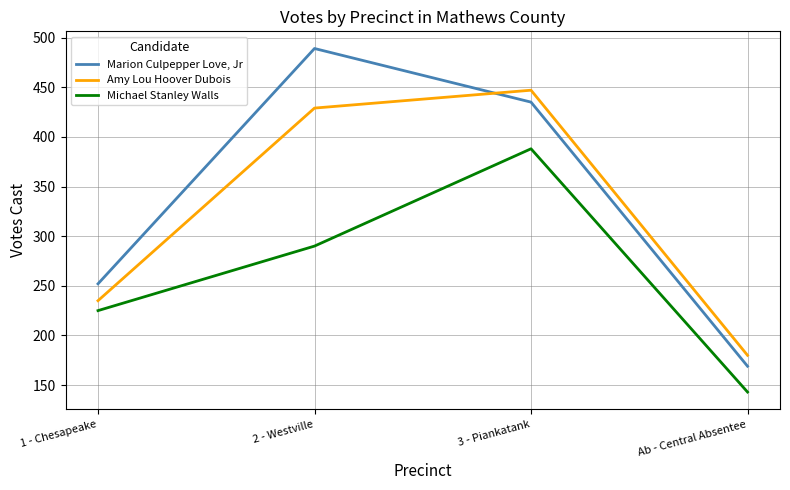

The value of Marion Culpepper Love, Jr at Ab - Central Absentee is 169. True or false?

True